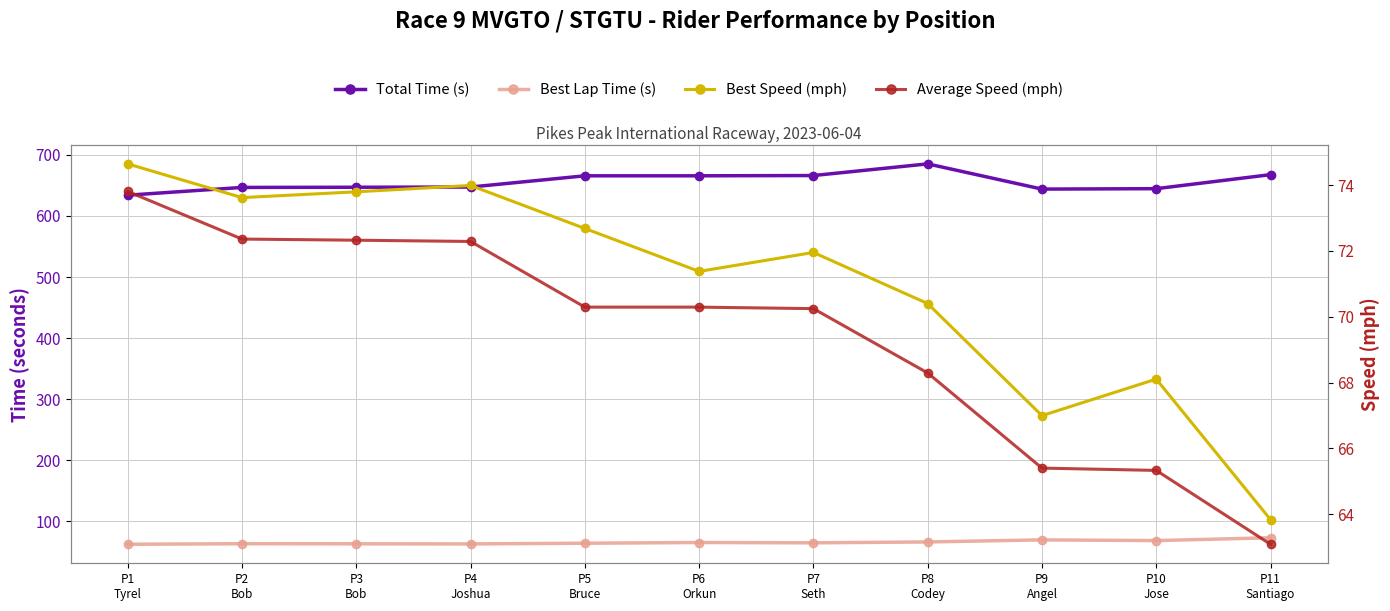

What is the label of the 5th point from the left?

P5
Bruce